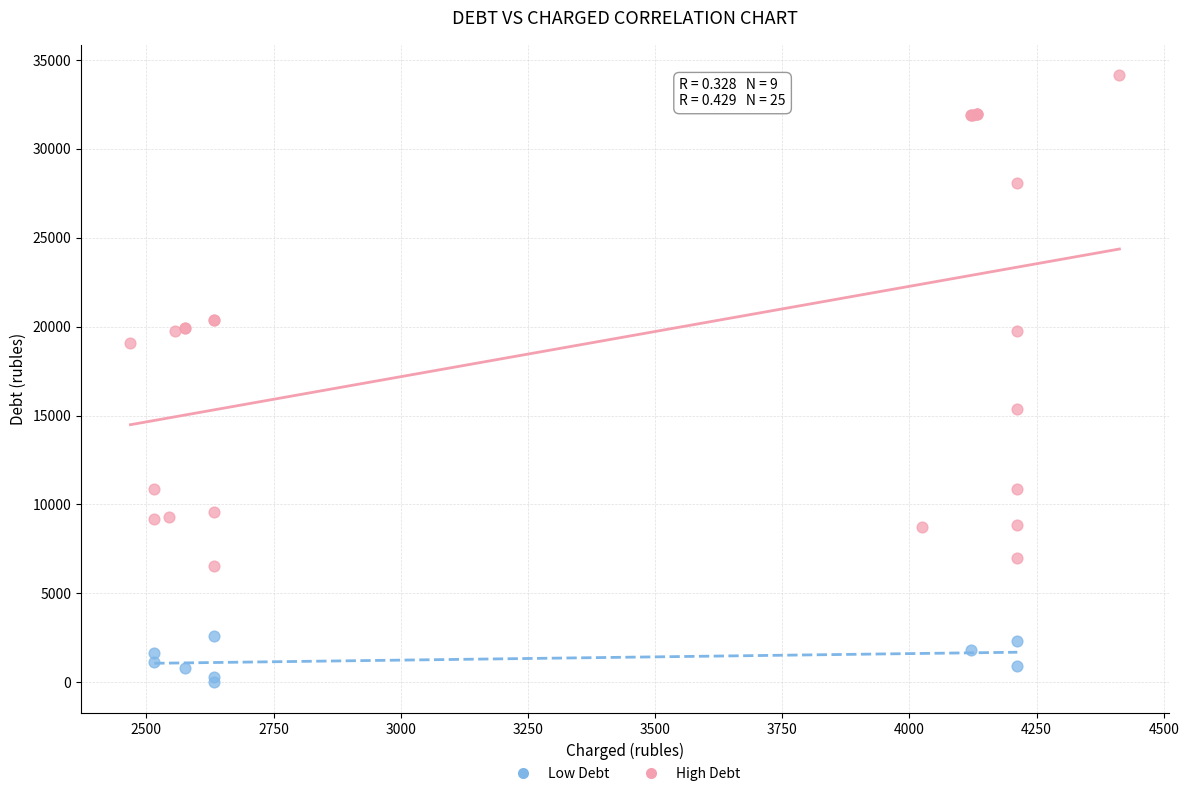

Which series has the largest Y range (max minus min)?

High Debt